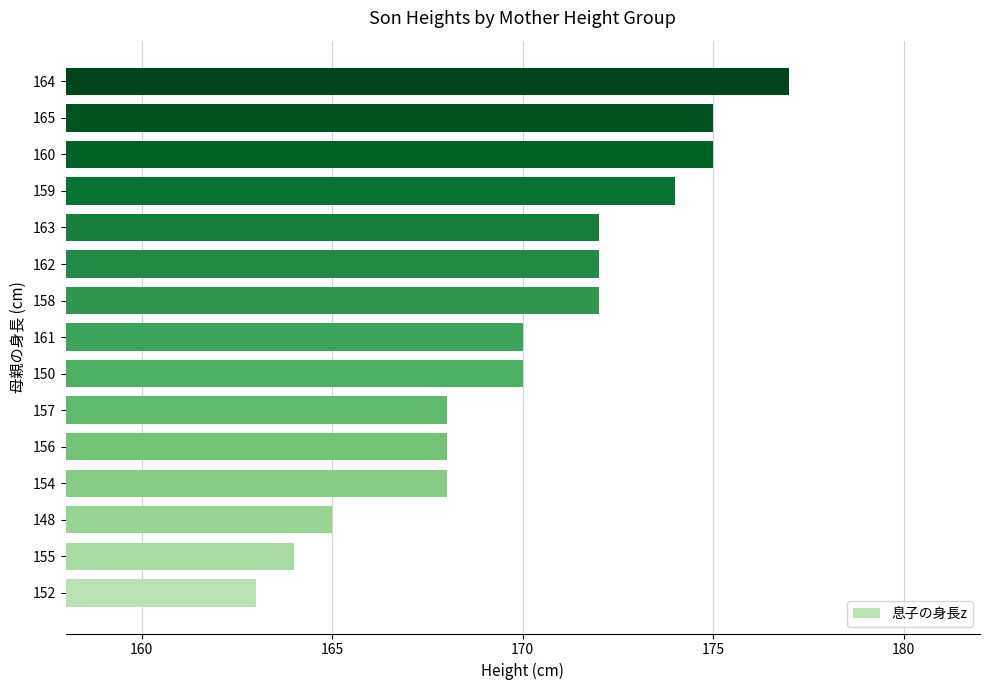

True or false: the data shows 175 at 160.

True